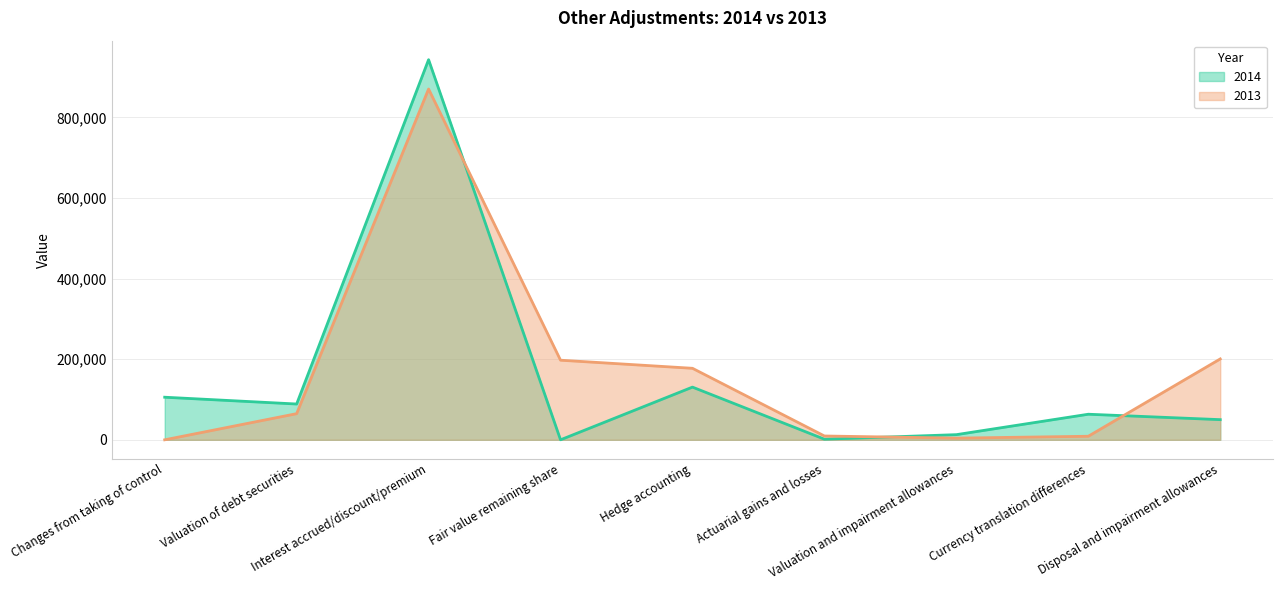

What is the sum of all 2014 values?

1396684